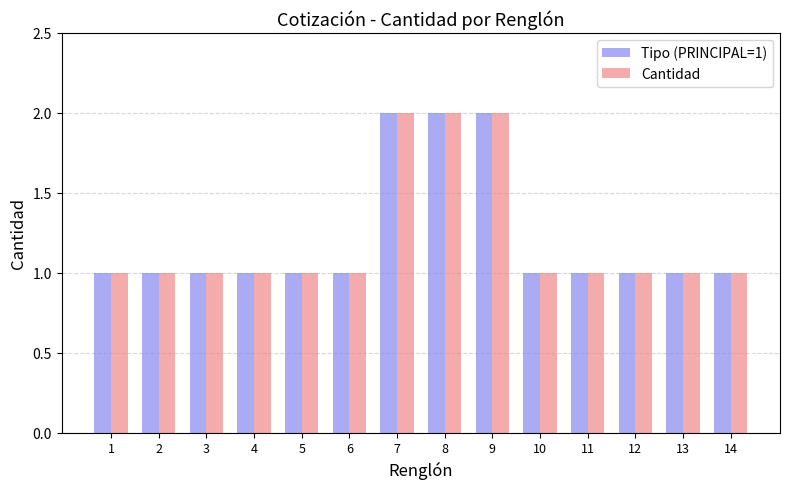

True or false: Tipo (PRINCIPAL=1) has a value of 1 at 4.

True